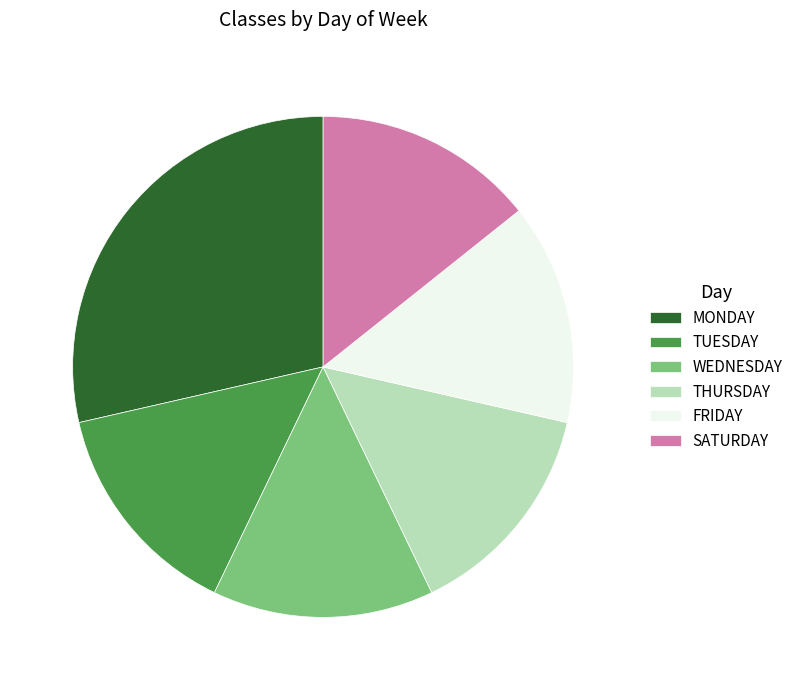

Count the number of slices in the pie.

6